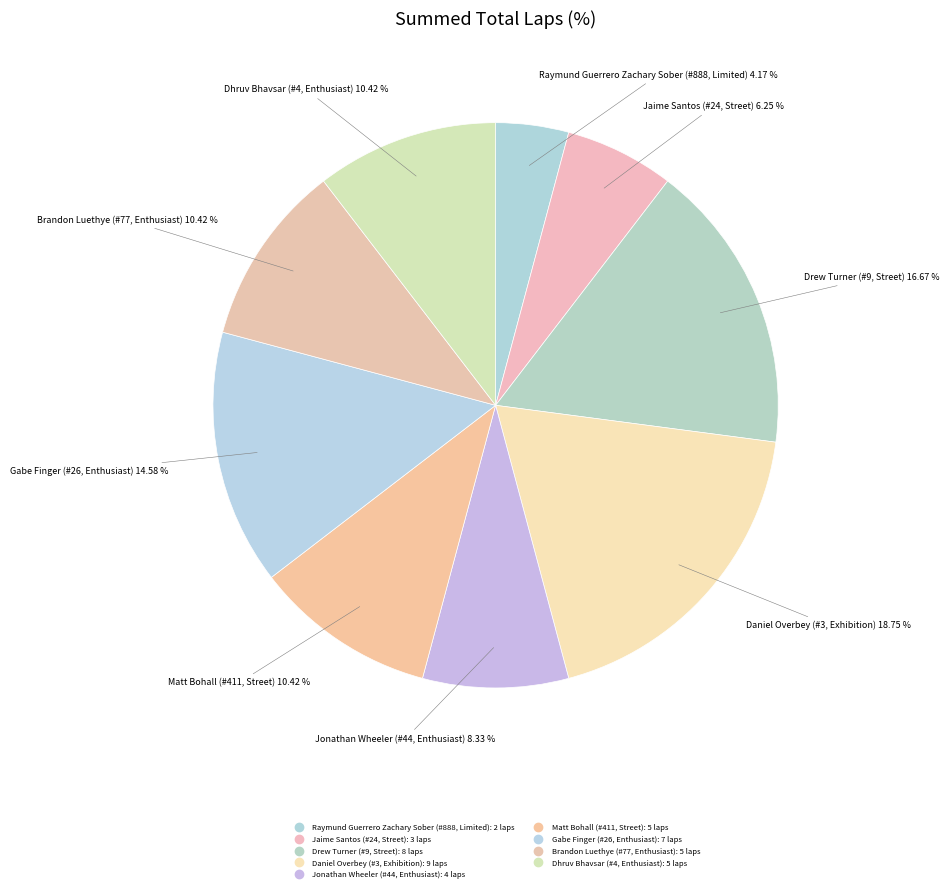

How many slices are in this pie chart?

9